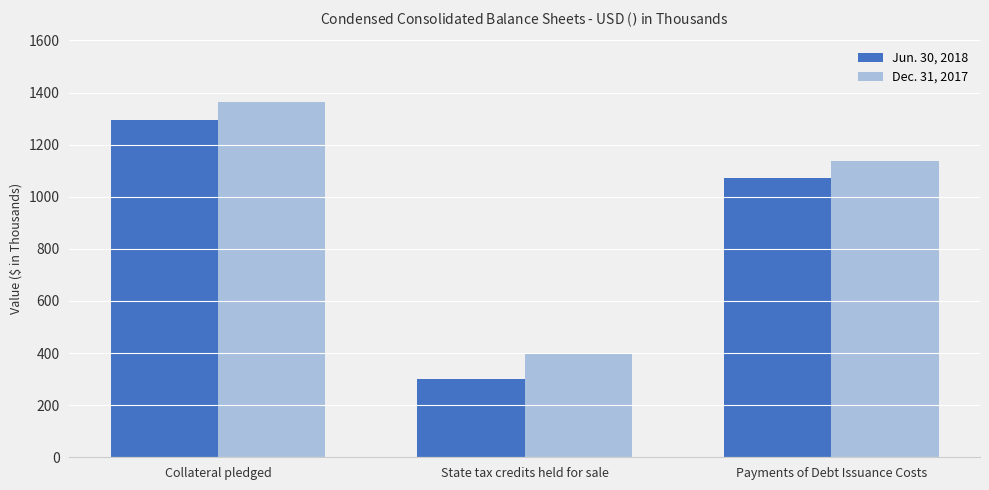

Is it true that Jun. 30, 2018 equals 1295 at Collateral pledged?

True